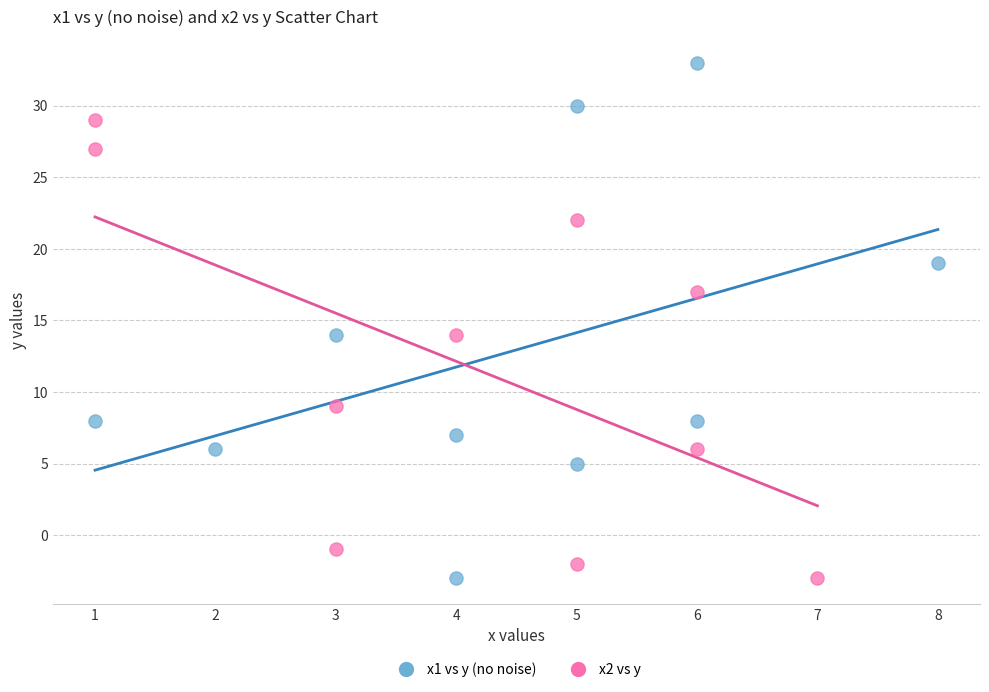

What are all the series names shown in the legend?

x1 vs y (no noise), x2 vs y